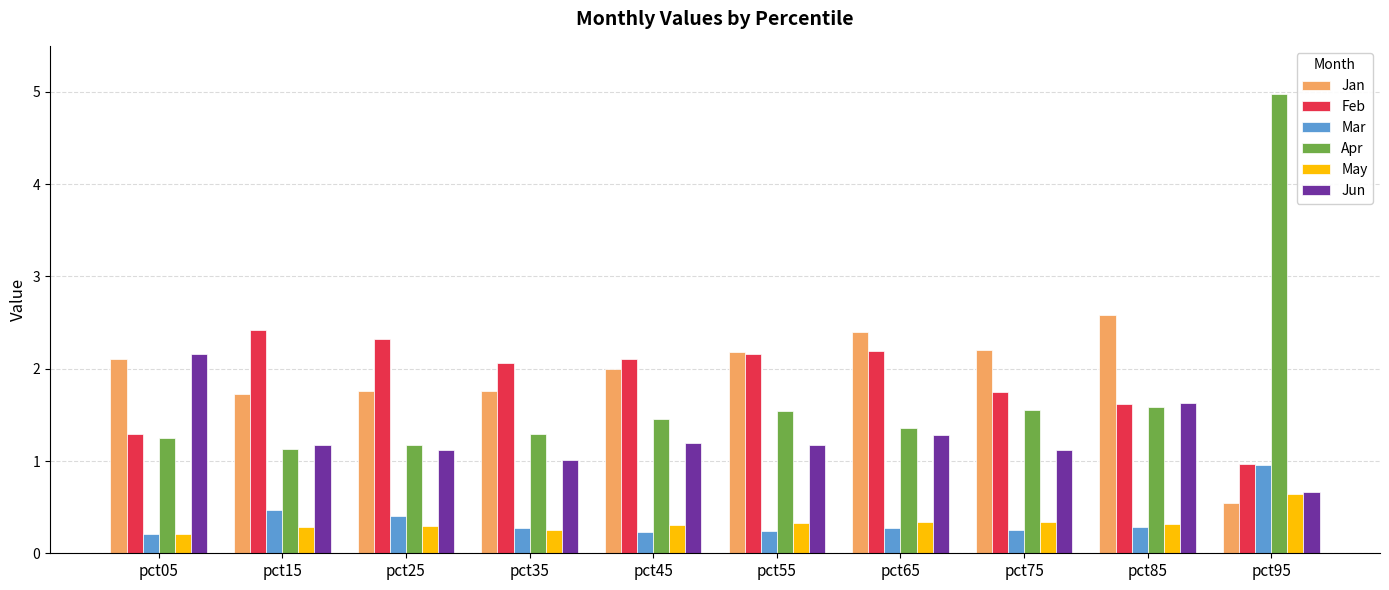

What is the greatest value displayed?

5.0